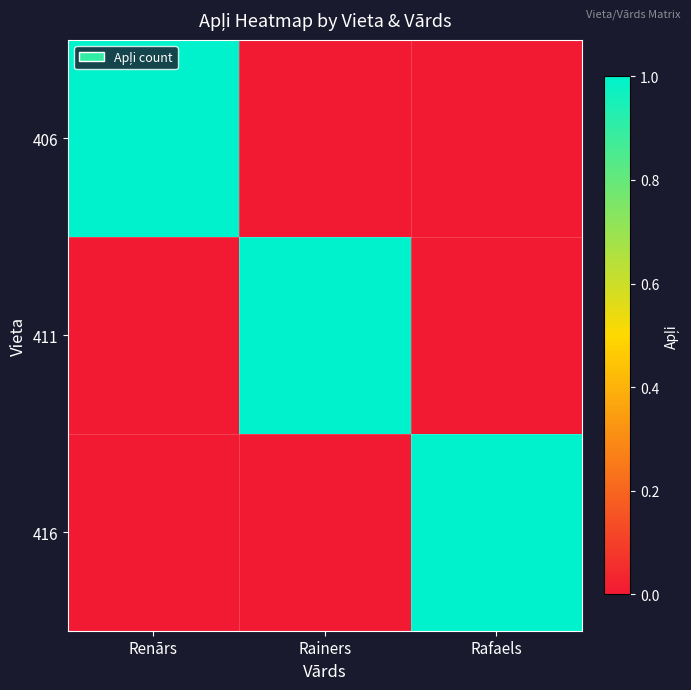

Between Rainers and Renārs, which is larger?

Renārs